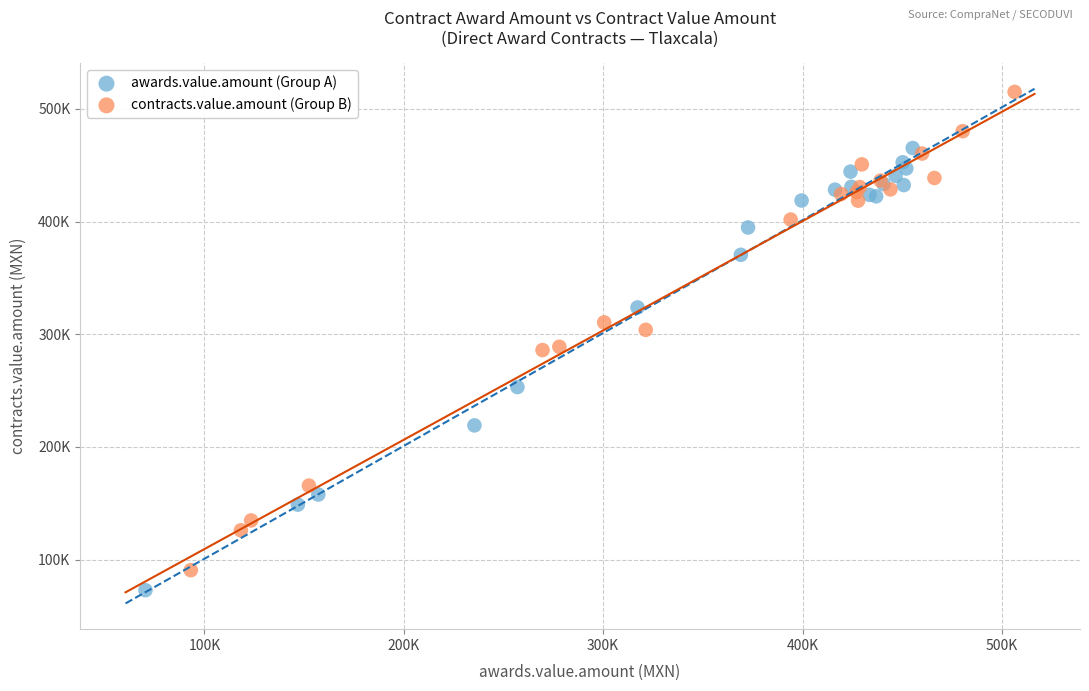

Which series contains the highest Y value?

contracts.value.amount (Group B)